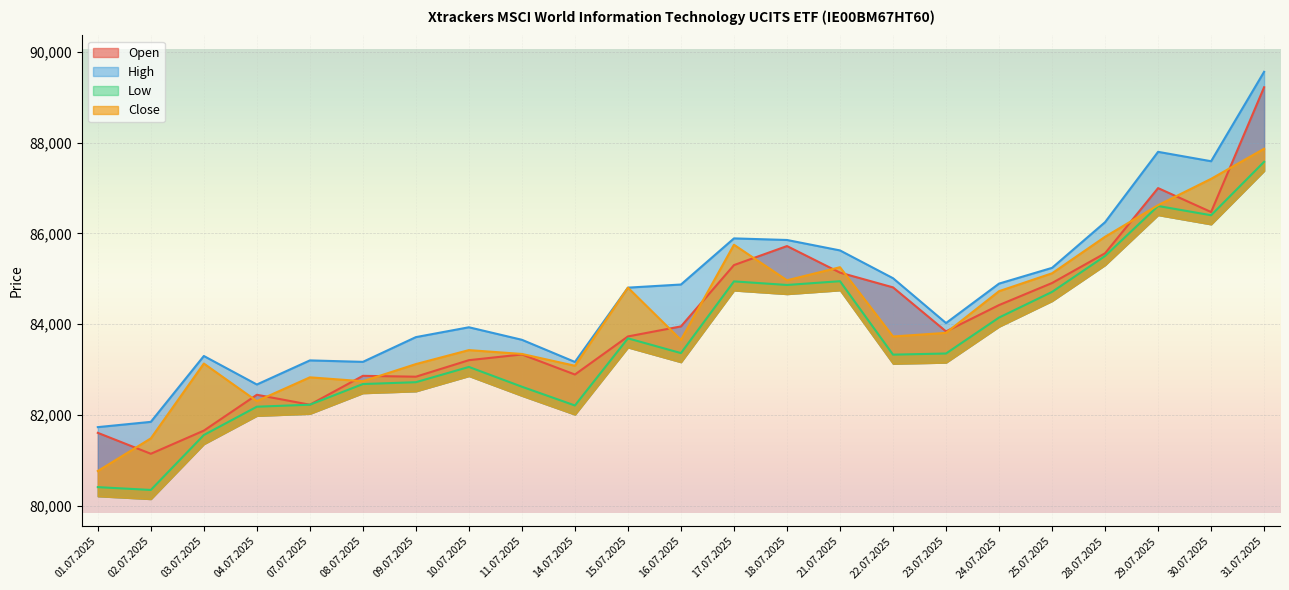

How many data points does each series have?

23